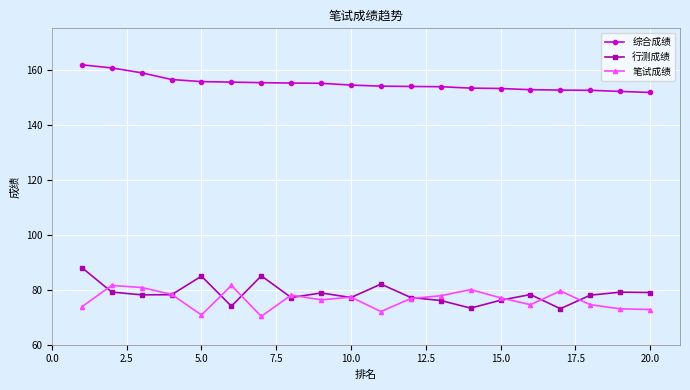

Which series has the largest total across all categories?

综合成绩